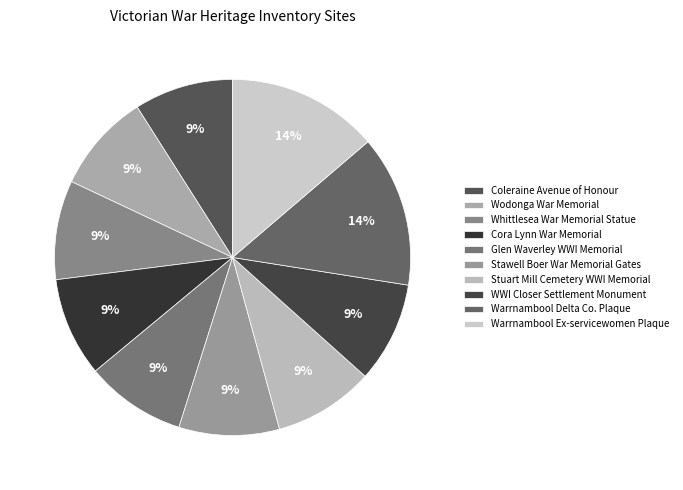

Which has a higher value, Wodonga War Memorial or Cora Lynn War Memorial?

Cora Lynn War Memorial